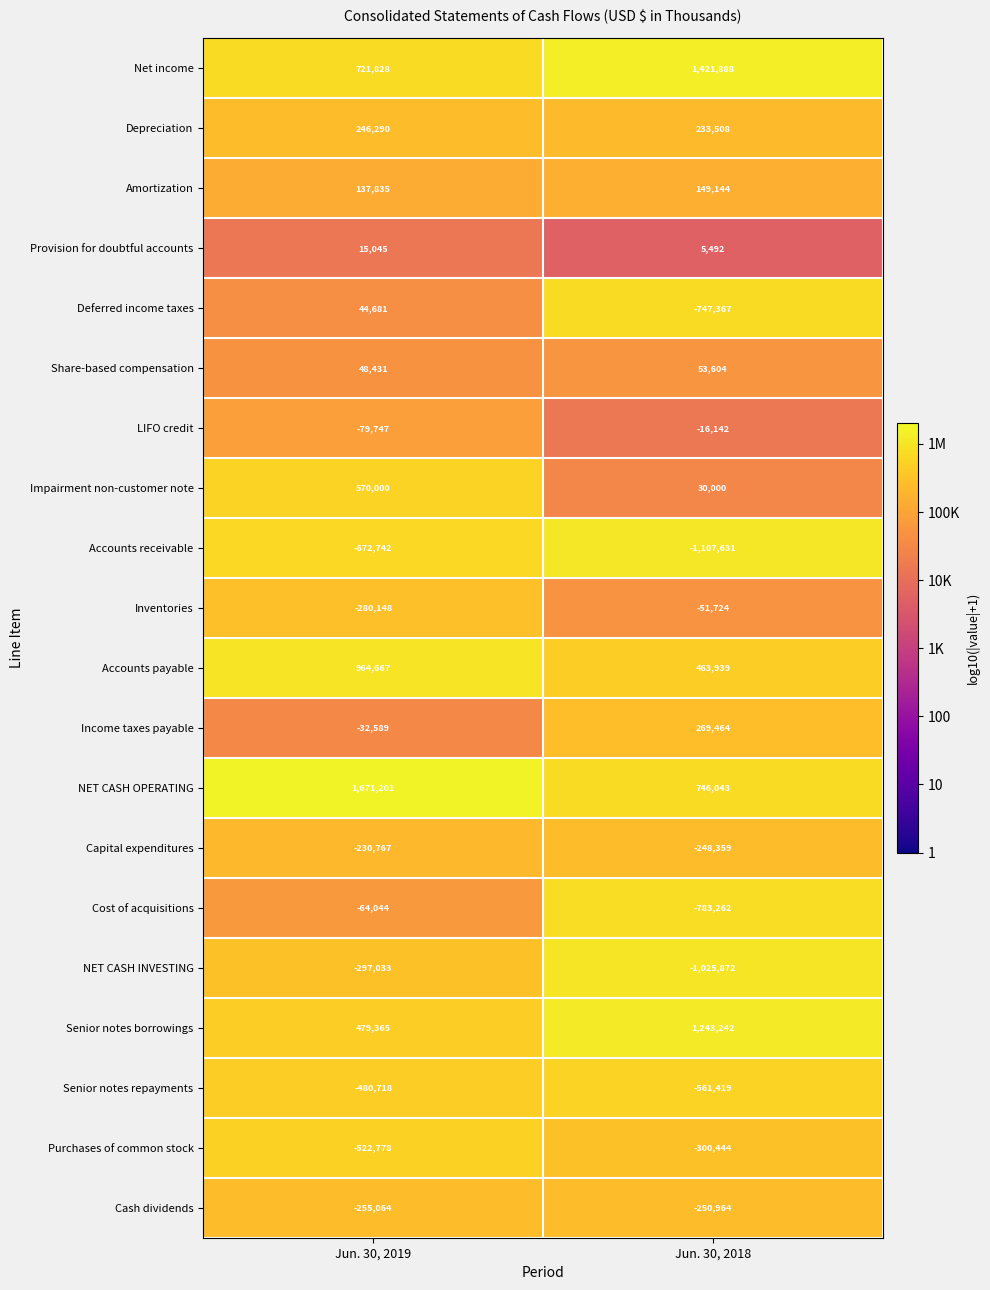

What is the difference between the maximum and minimum values in the Amortization series?

11309